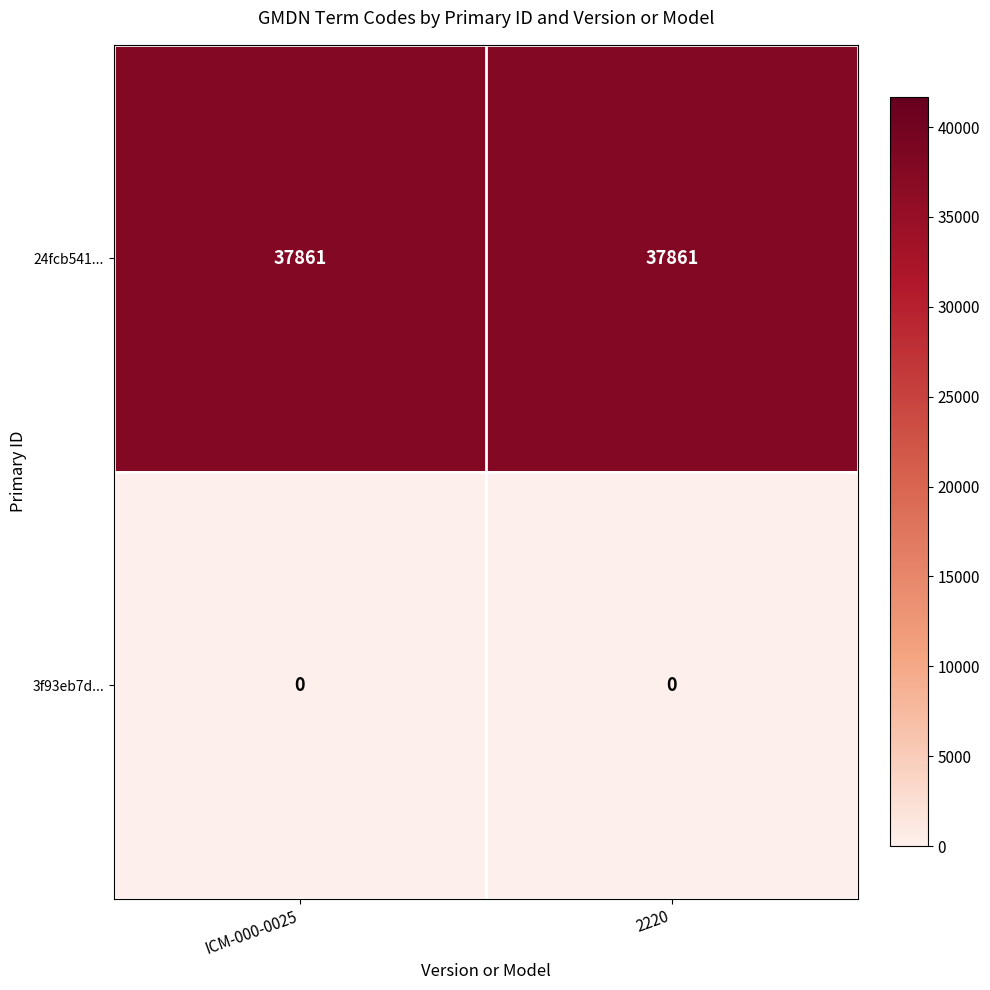

Read the 24fcb541... value at 2220.

37861